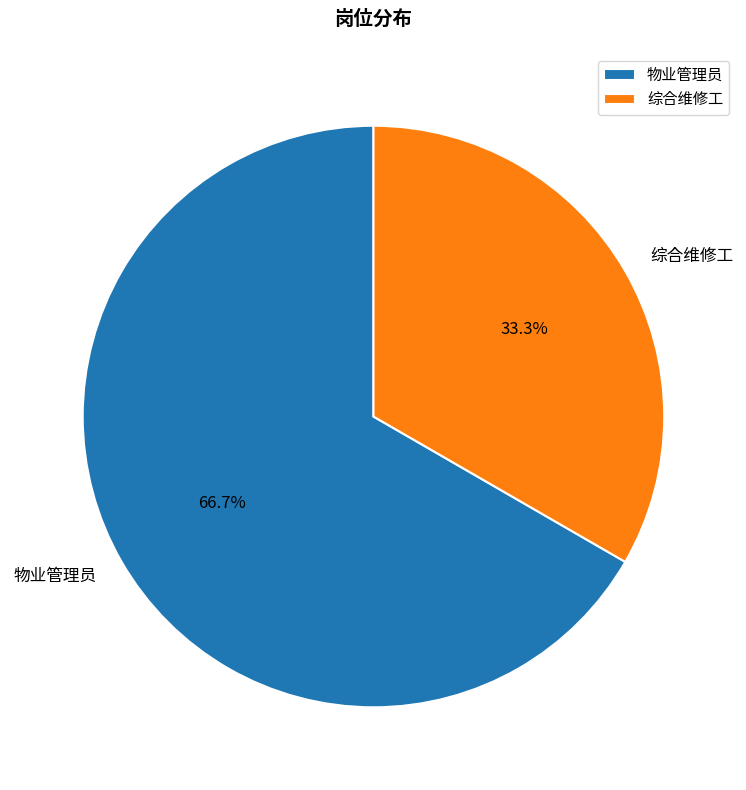

What percentage is the 物业管理员 slice, to the nearest percent?

67%